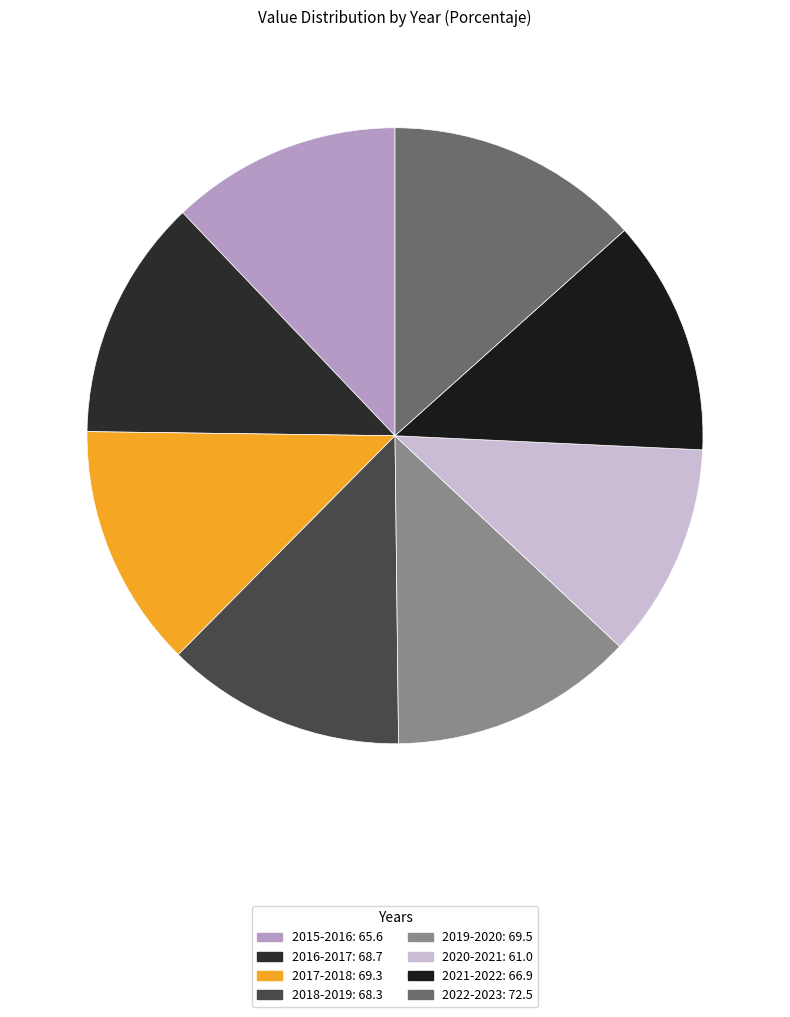

Count the number of slices in the pie.

8